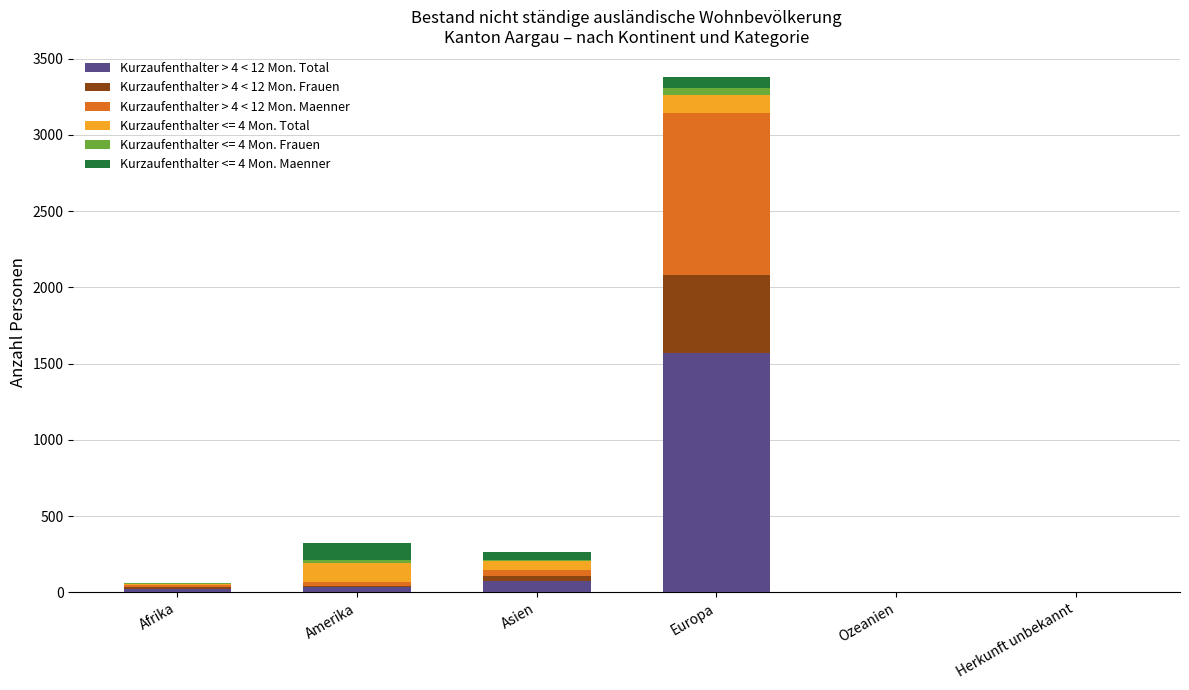

Which category has the highest value in the Kurzaufenthalter > 4 < 12 Mon. Total series?

Europa